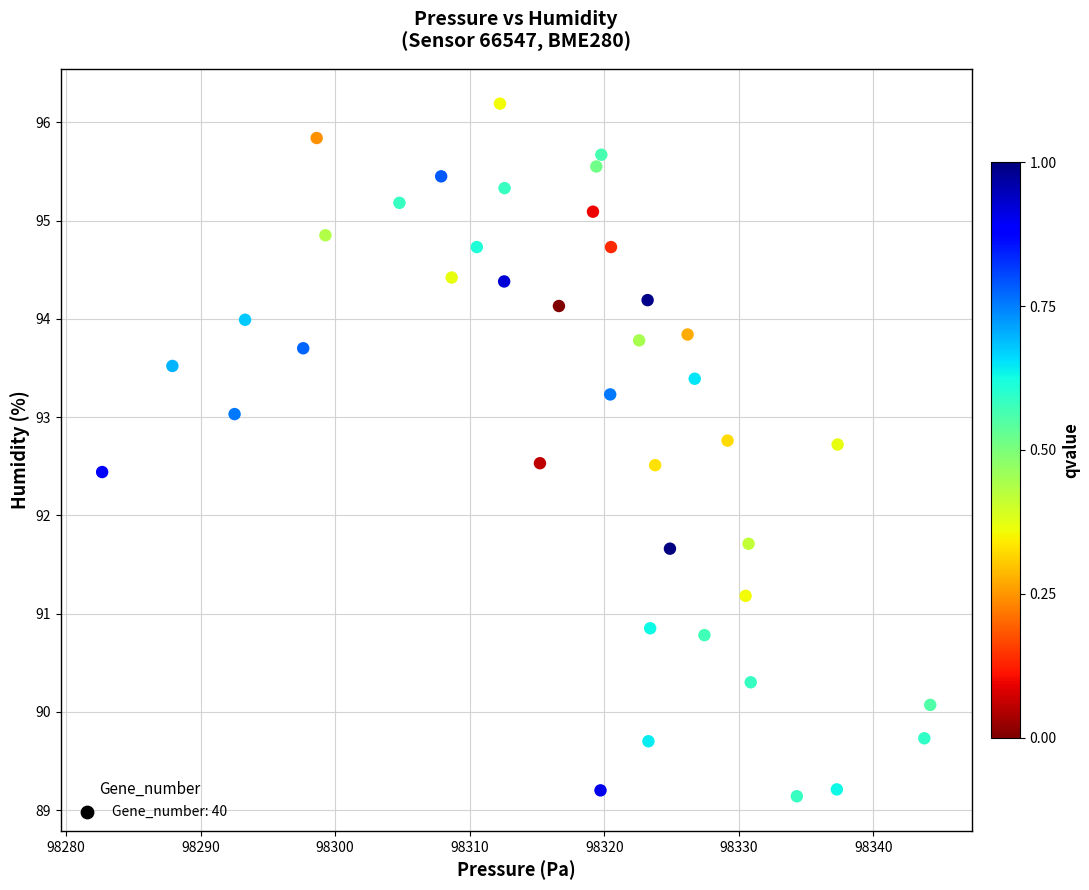

What is the range of X values (max minus min)?

61.5